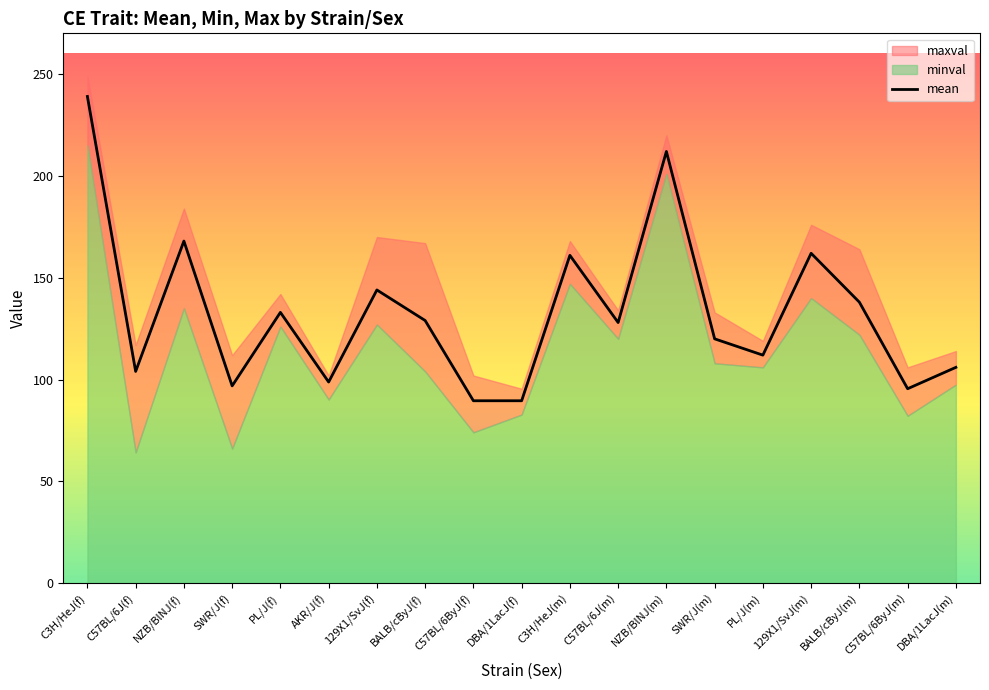

The value at NZB/BlNJ(f) is 243.8. True or false?

False